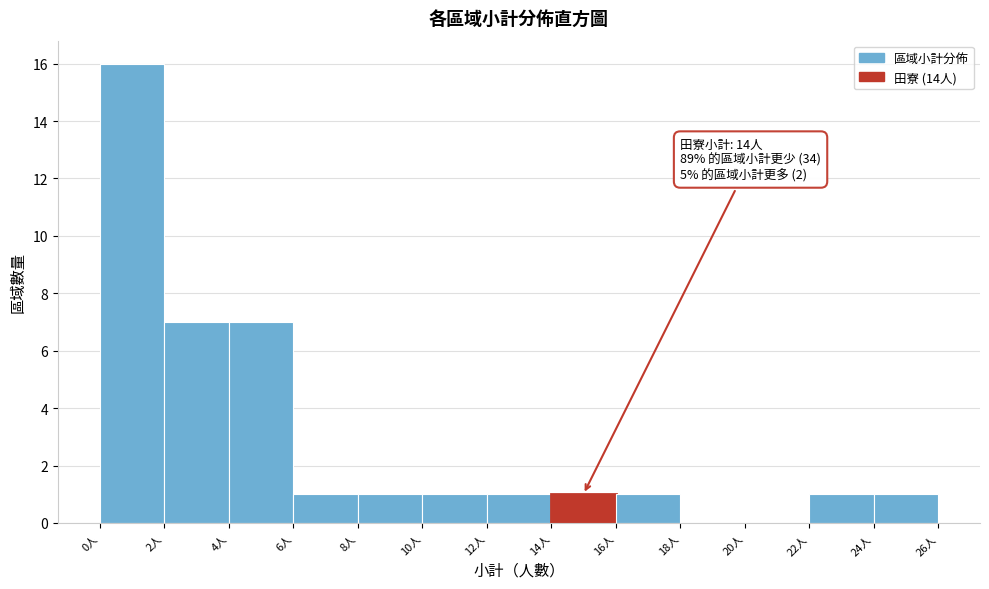

Which range on the x-axis has the tallest bar?

0 to 2